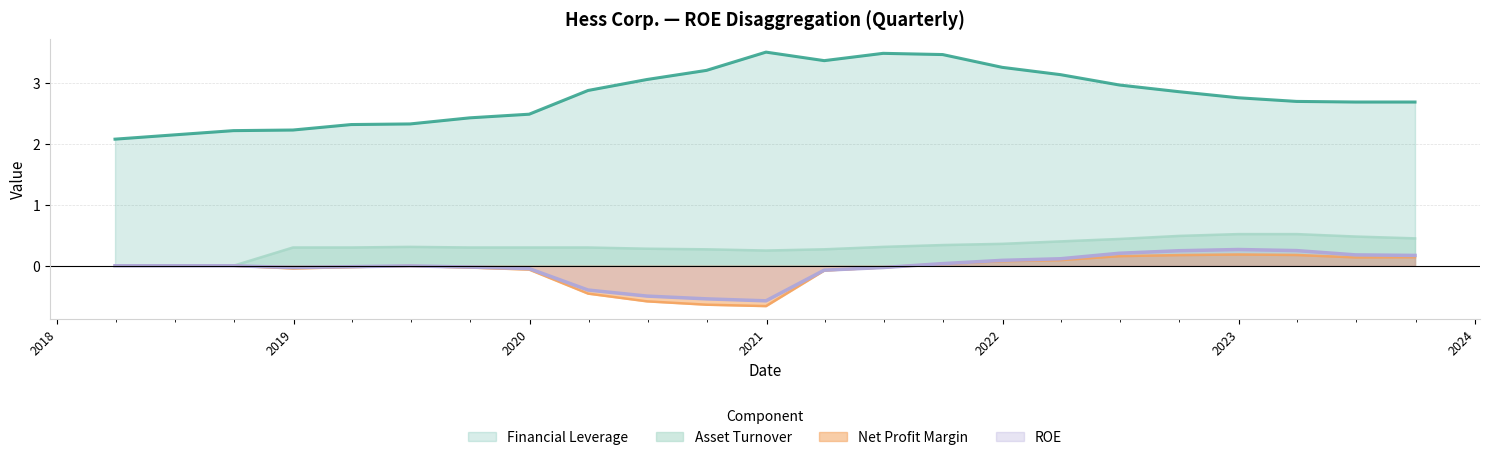

At which category is the sum across all series the highest?

2021-09-30